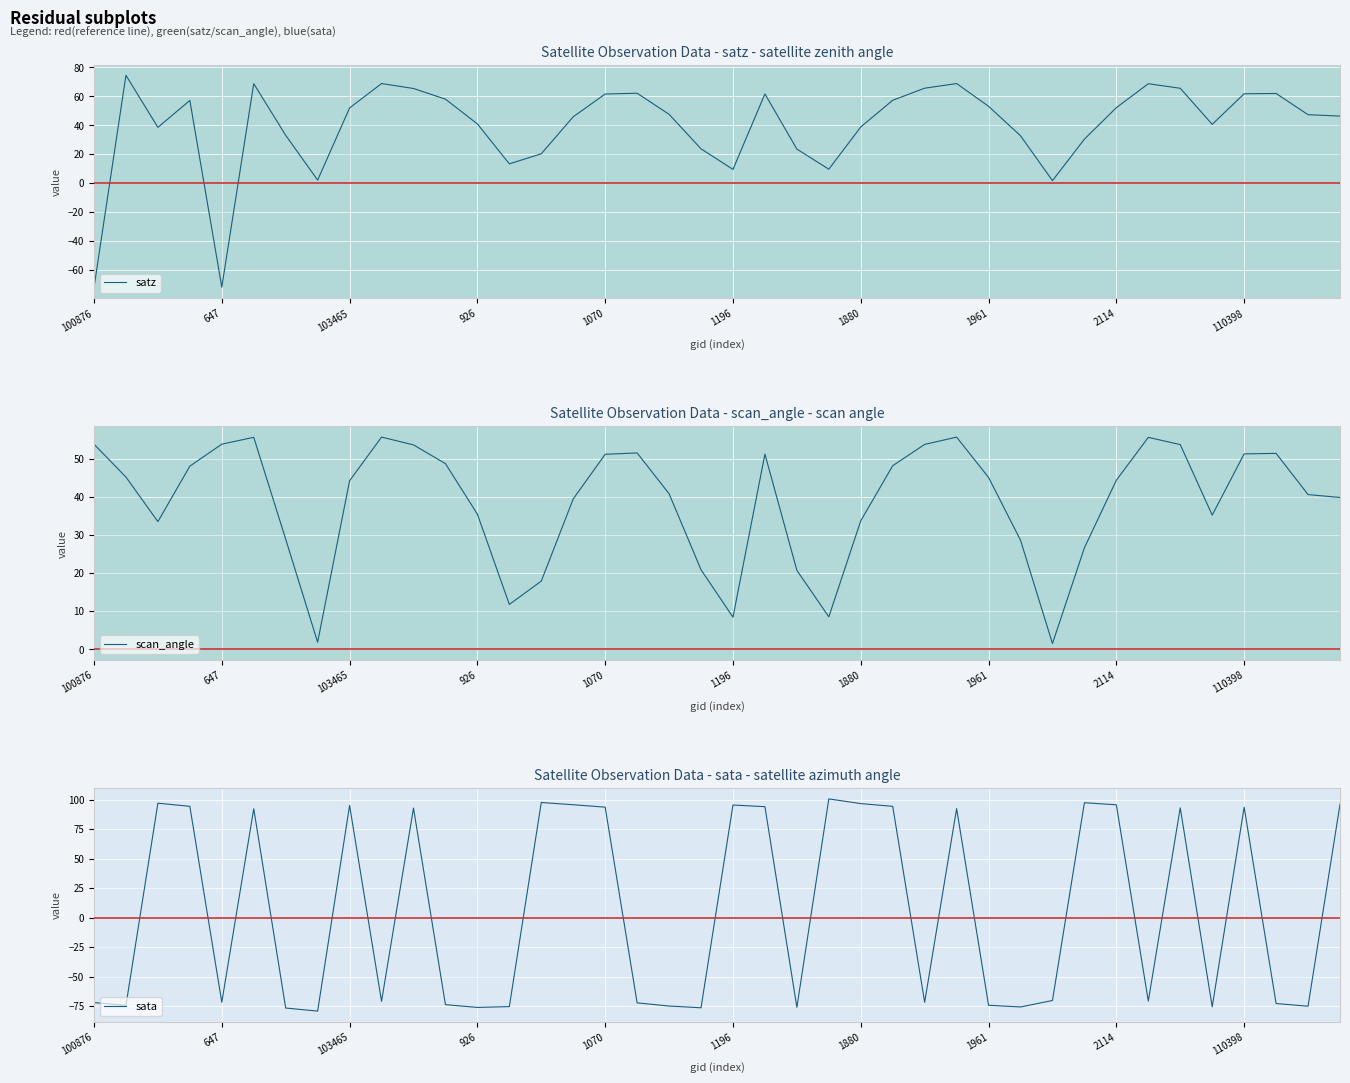

Rank the series by their maximum value, from lowest to highest.

scan_angle, satz, sata